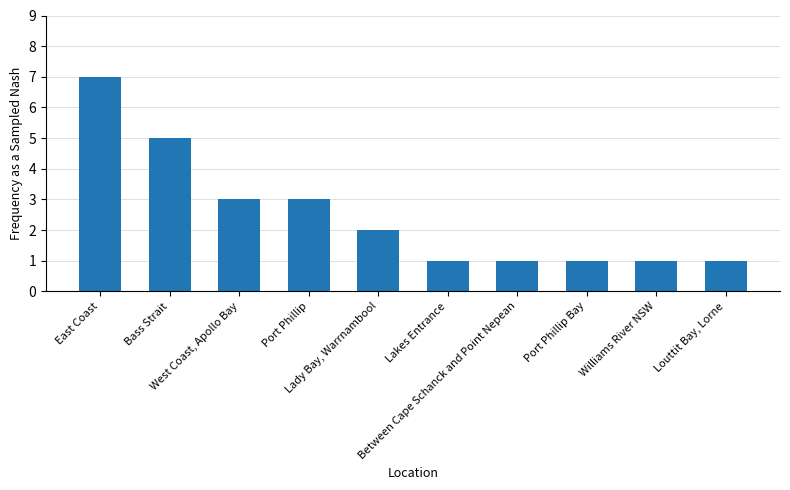

Does the chart contain stacked bars?

No